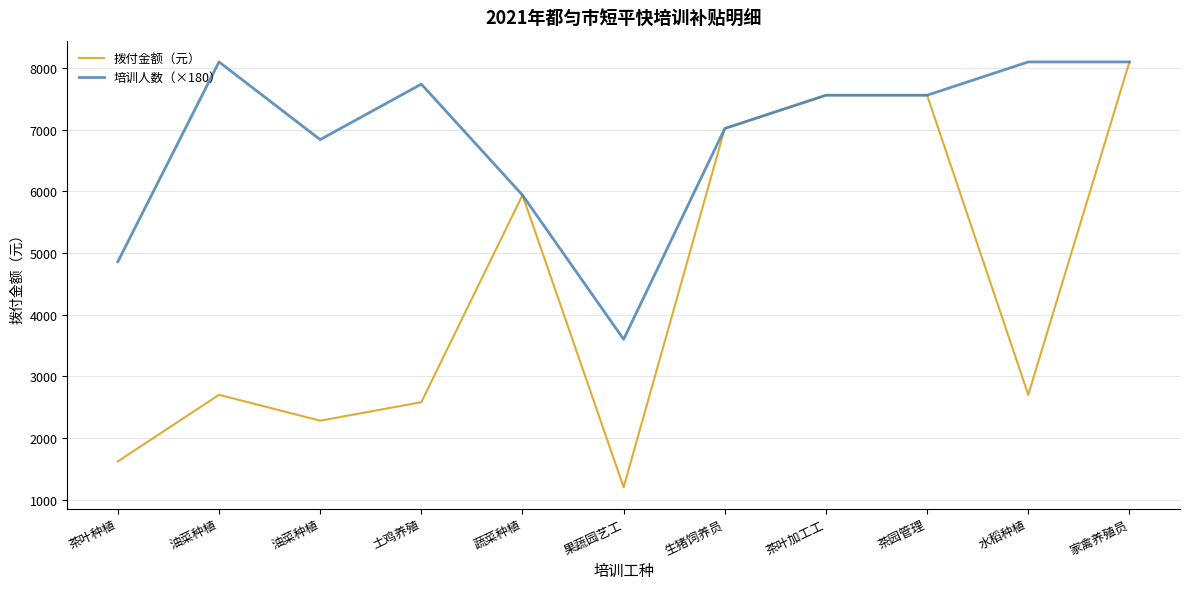

How many interior local peaks does the 拨付金额（元） series have?

2